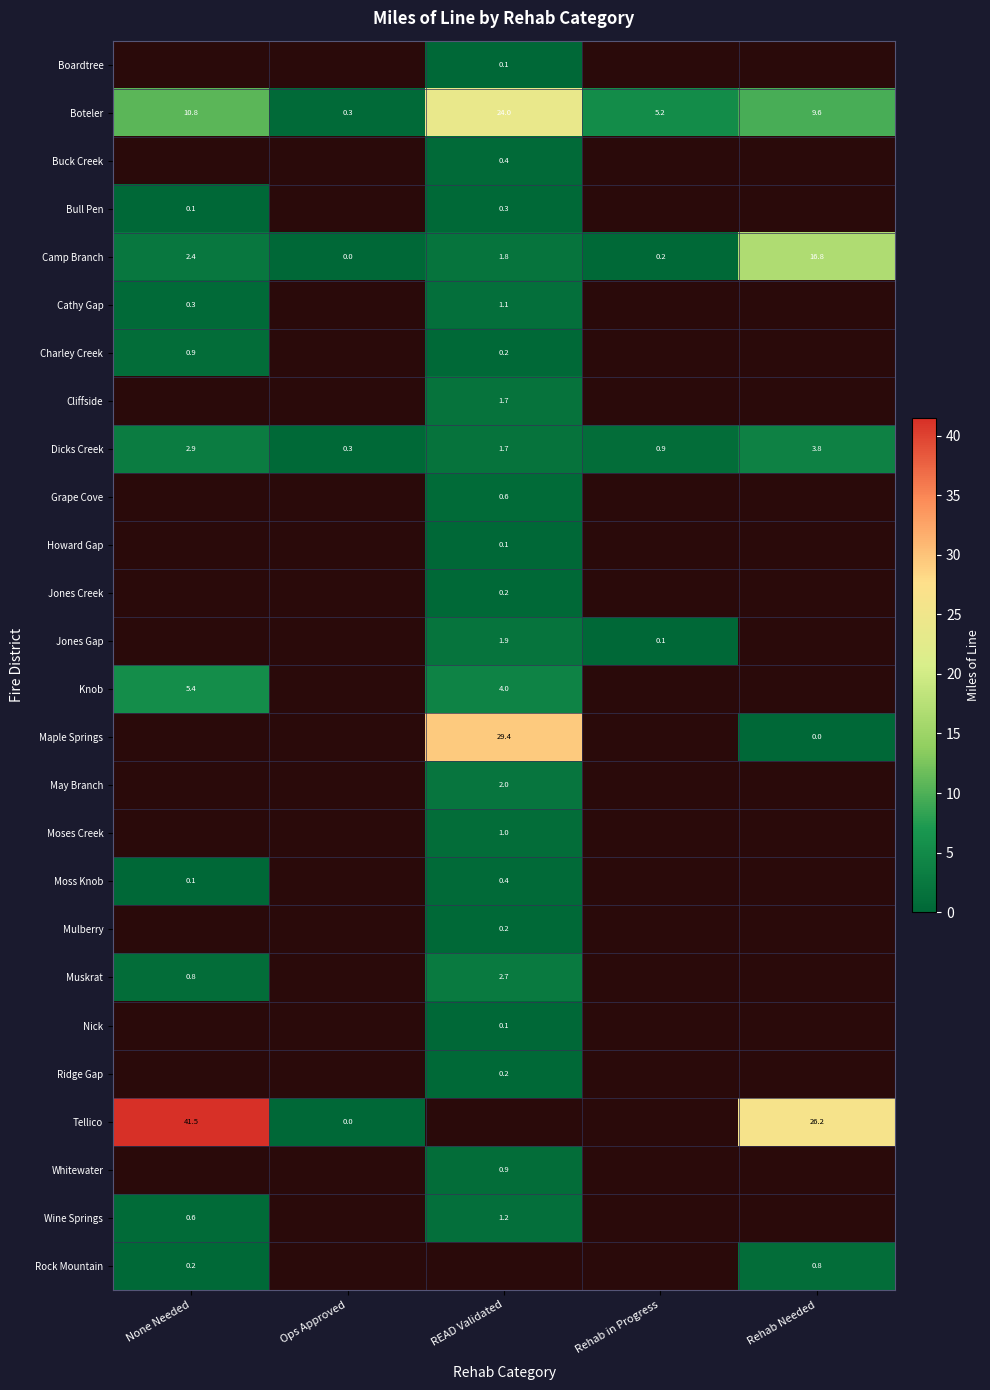

At which label does Dicks Creek reach its minimum?

Ops Approved